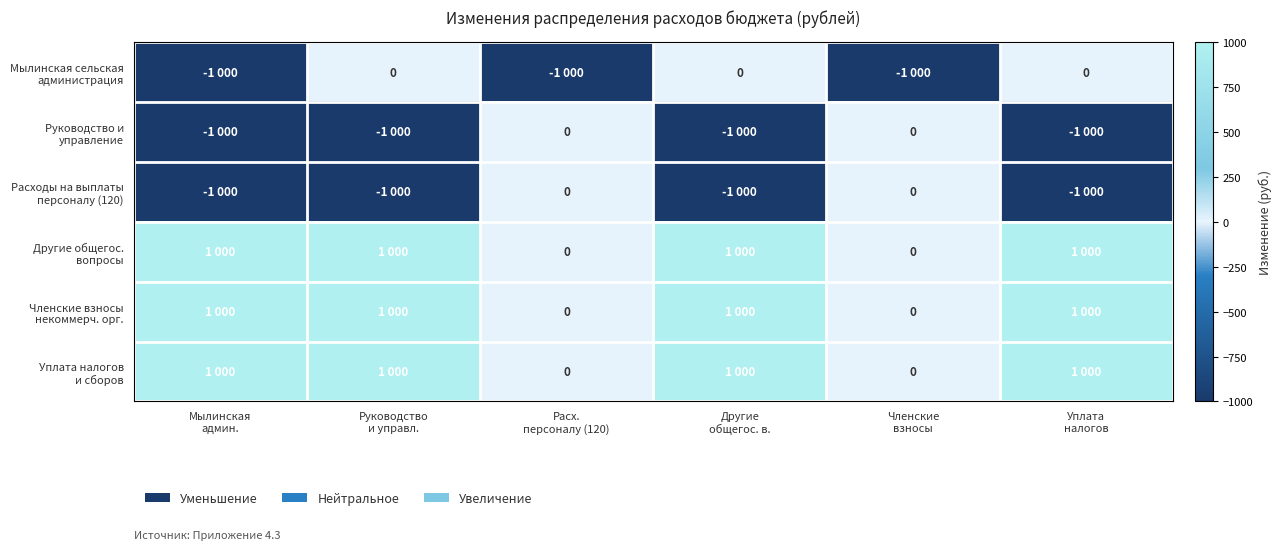

Rank the series by their maximum value, from highest to lowest.

Другие общегос. вопросы, Членские взносы некоммерч. орг., Уплата налогов и сборов, Мылинская сельская администрация, Руководство и управление, Расходы на выплаты персоналу (120)